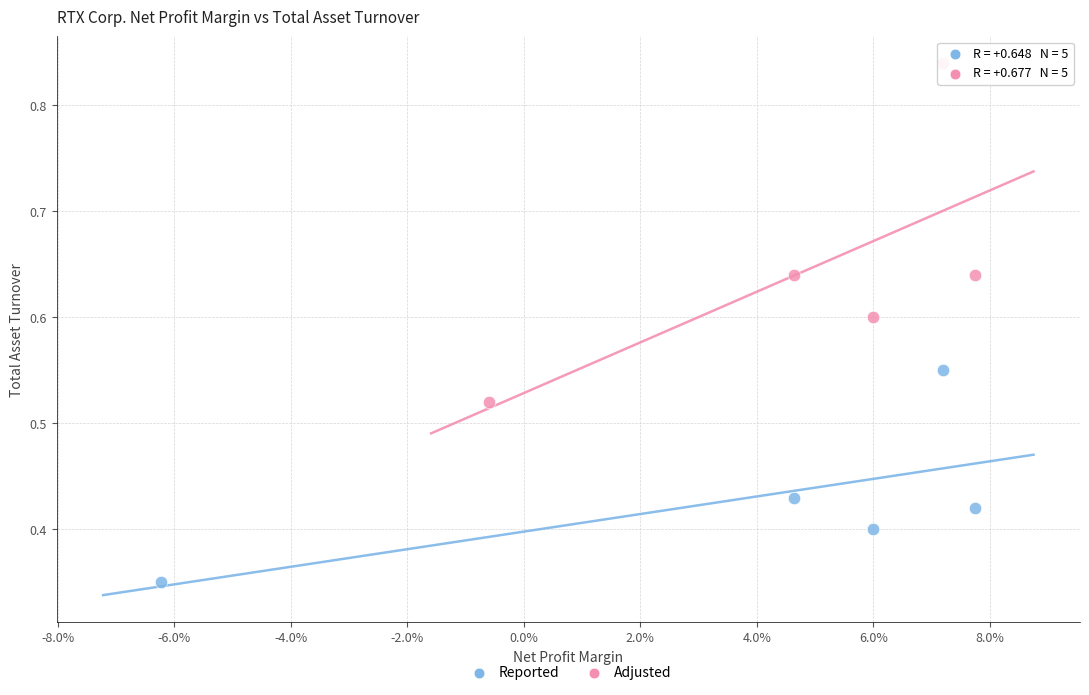

Which series contains the lowest Y value?

Reported